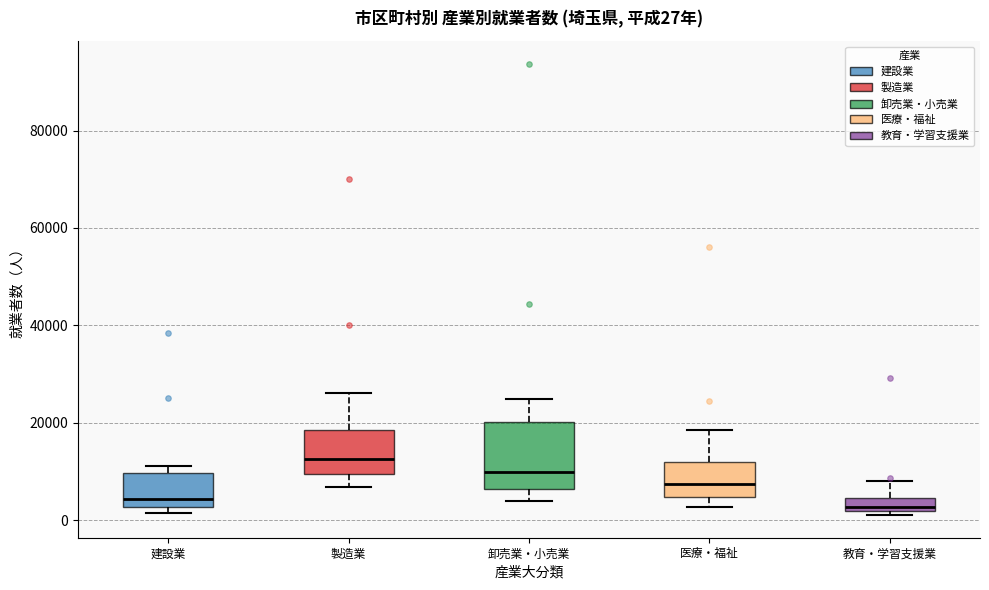

Which box is the tallest, from its lower edge to its upper edge?

卸売業・小売業